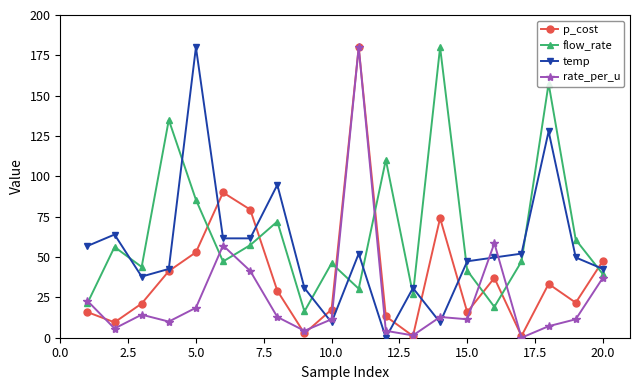

What is the highest value of the rate_per_u series?

180.0